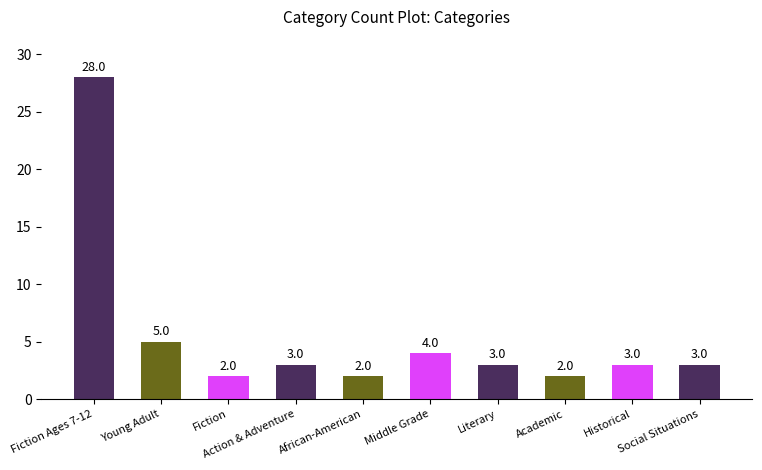

Reading left to right, extract all data points from this chart.

Fiction Ages 7-12=28	Young Adult=5	Fiction=2	Action & Adventure=3	African-American=2	Middle Grade=4	Literary=3	Academic=2	Historical=3	Social Situations=3